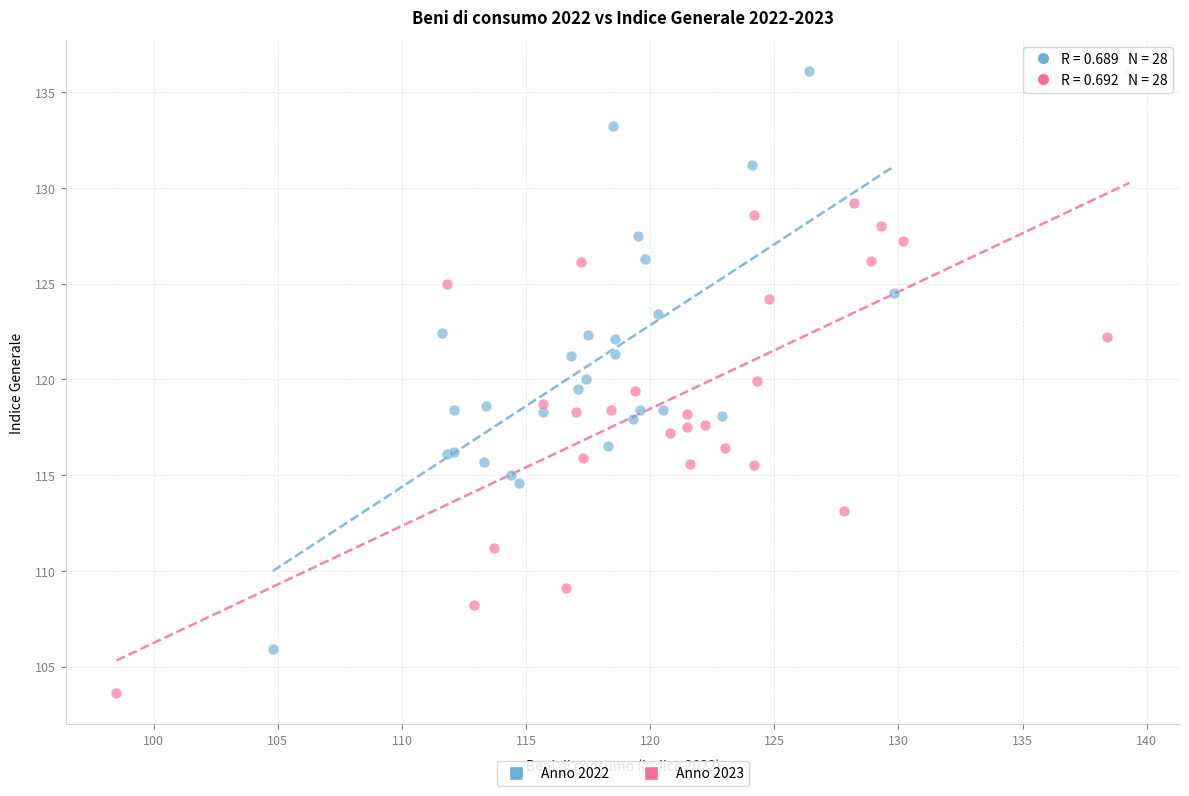

Which series has the largest Y range (max minus min)?

Anno 2023